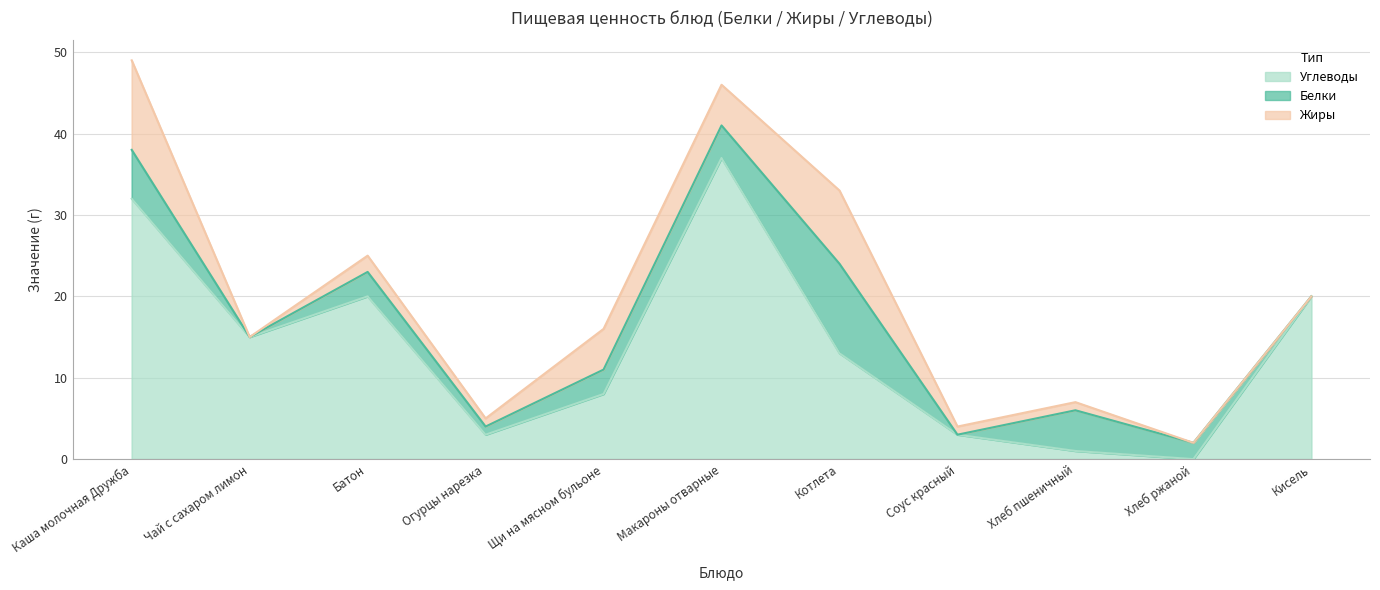

What is the maximum value for Жиры?

11